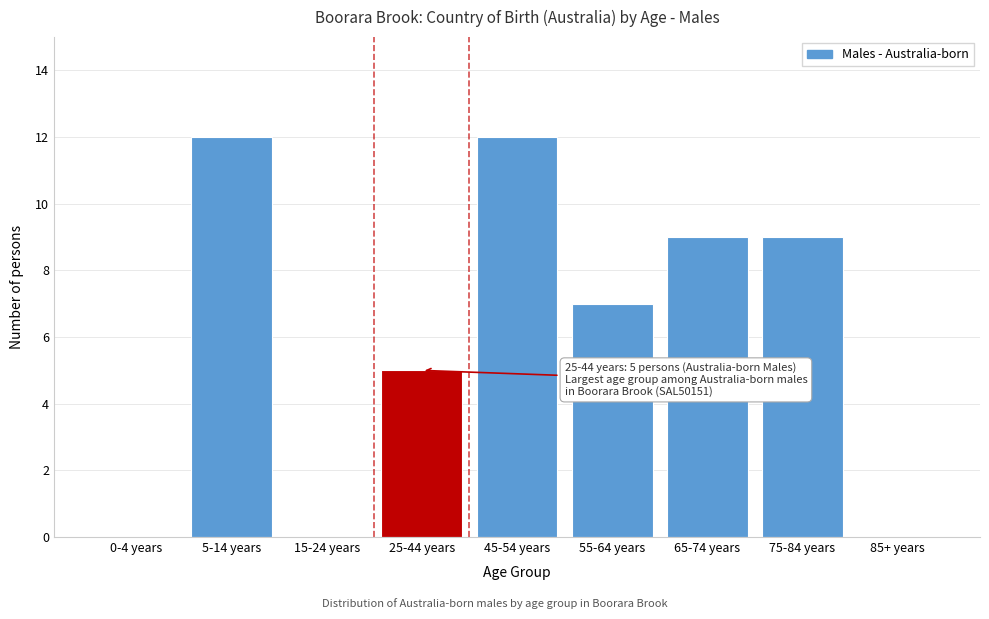

Reading right to left, list all the values displayed in this chart.

85+ years=0	75-84 years=9	65-74 years=9	55-64 years=7	45-54 years=12	25-44 years=5	15-24 years=0	5-14 years=12	0-4 years=0